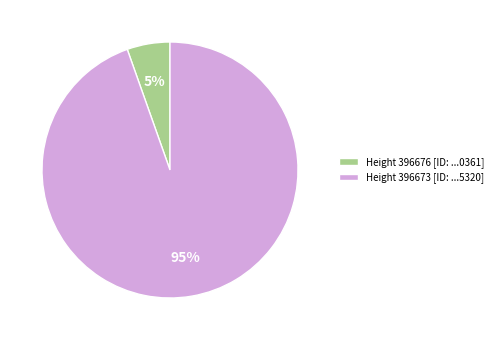

Count the number of slices in the pie.

2